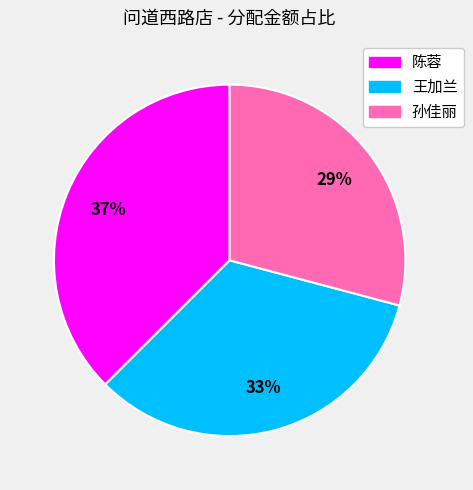

To the nearest percent, what portion does 孙佳丽 represent?

29%